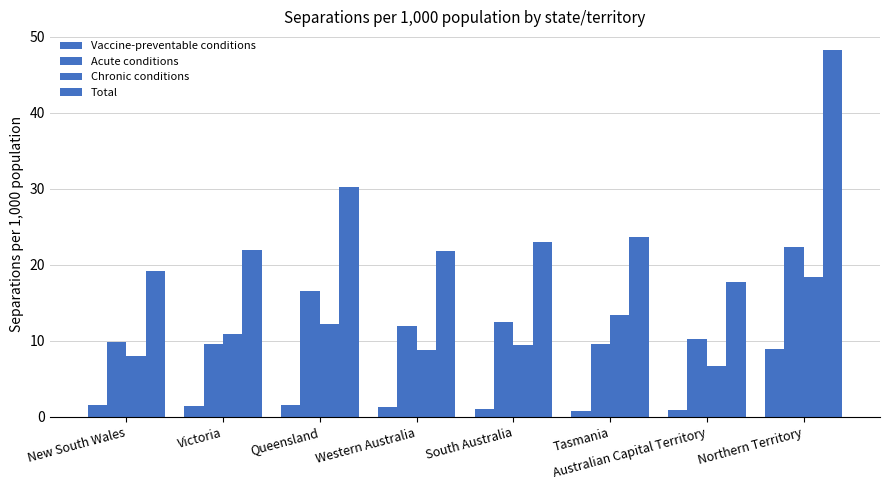

How many bars are there in each group?

4